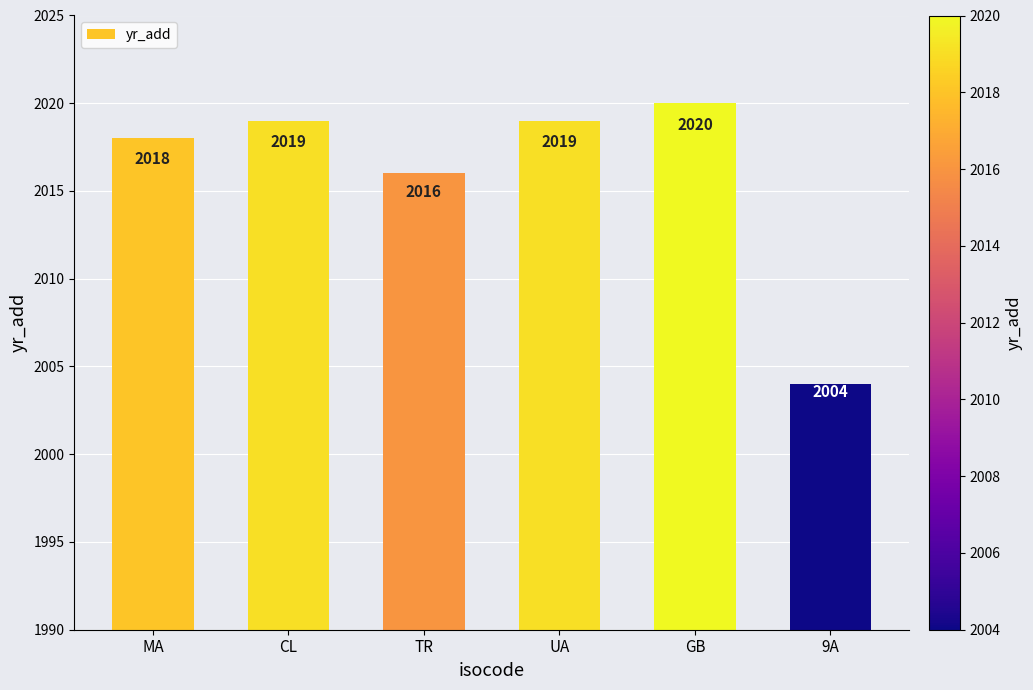

Approximately how many times larger is the value at GB compared to UA?

1.0